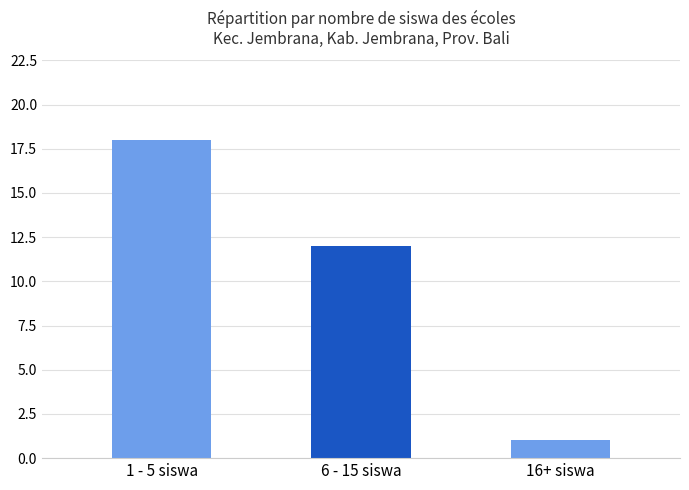

How many values are between 1 and 18?

3